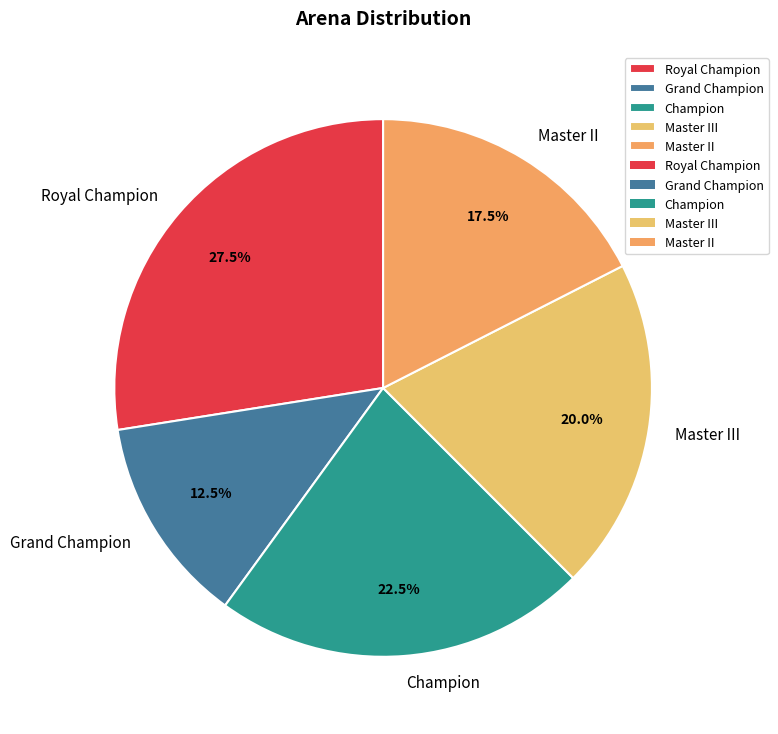

The Champion slice represents 17% of the pie. True or false?

False